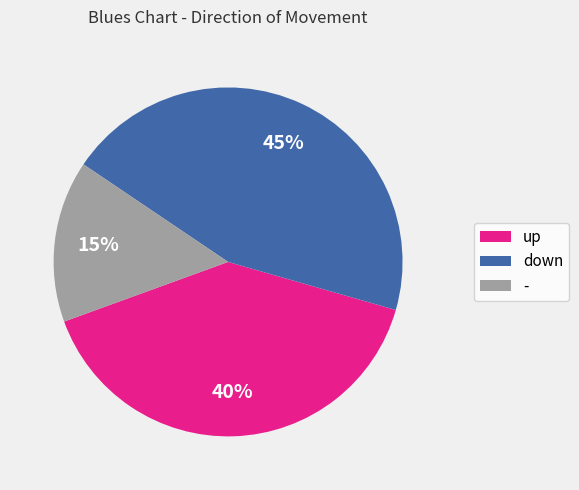

What percentage is the down slice, to the nearest percent?

45%